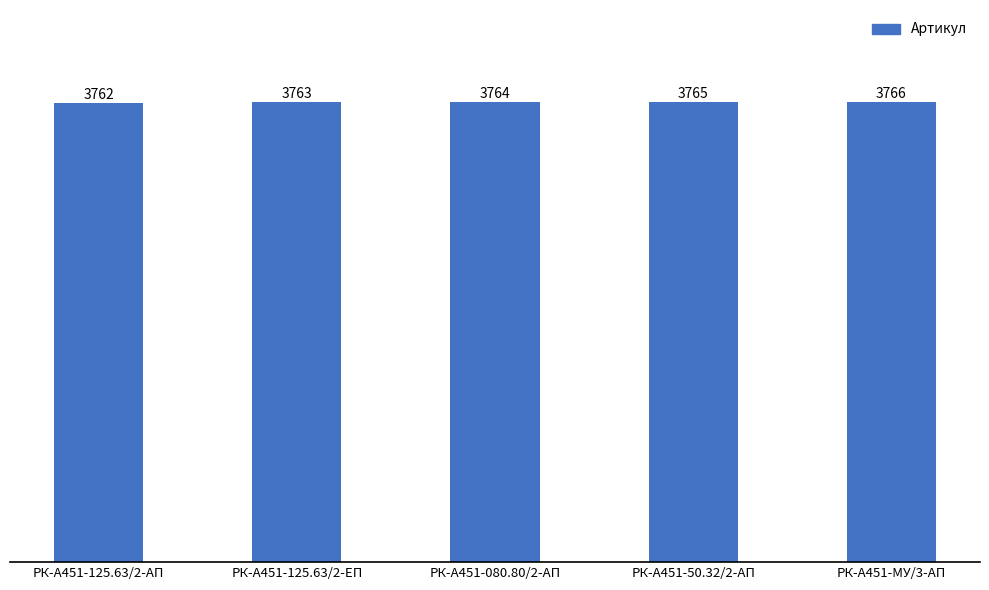

How many bars are there in total?

5